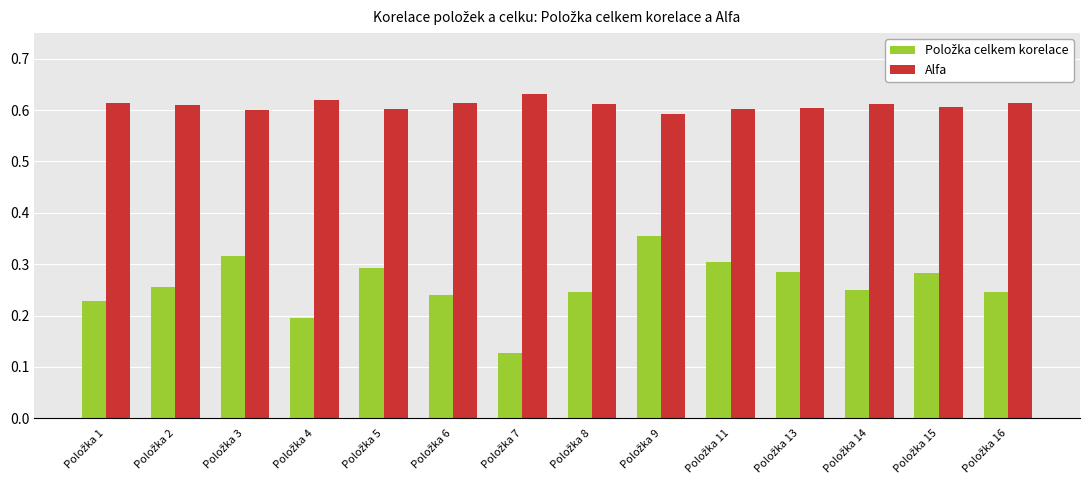

At how many categories does at least one series exceed 0?

14